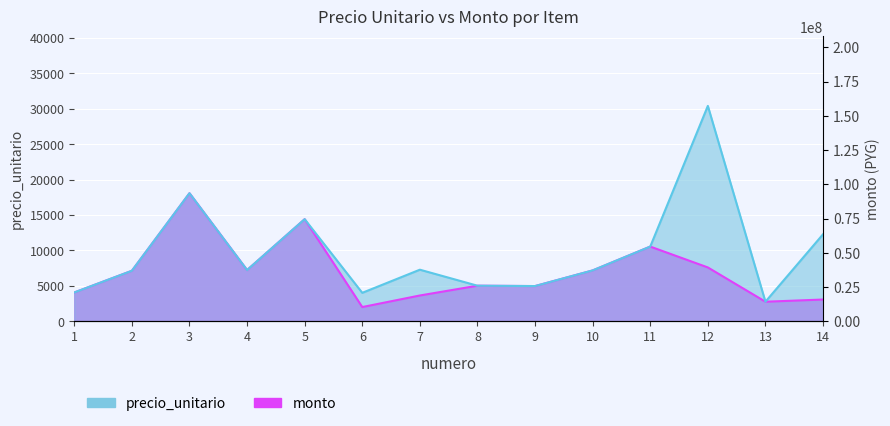

Is it true that monto equals 3655.5 at 11?

False